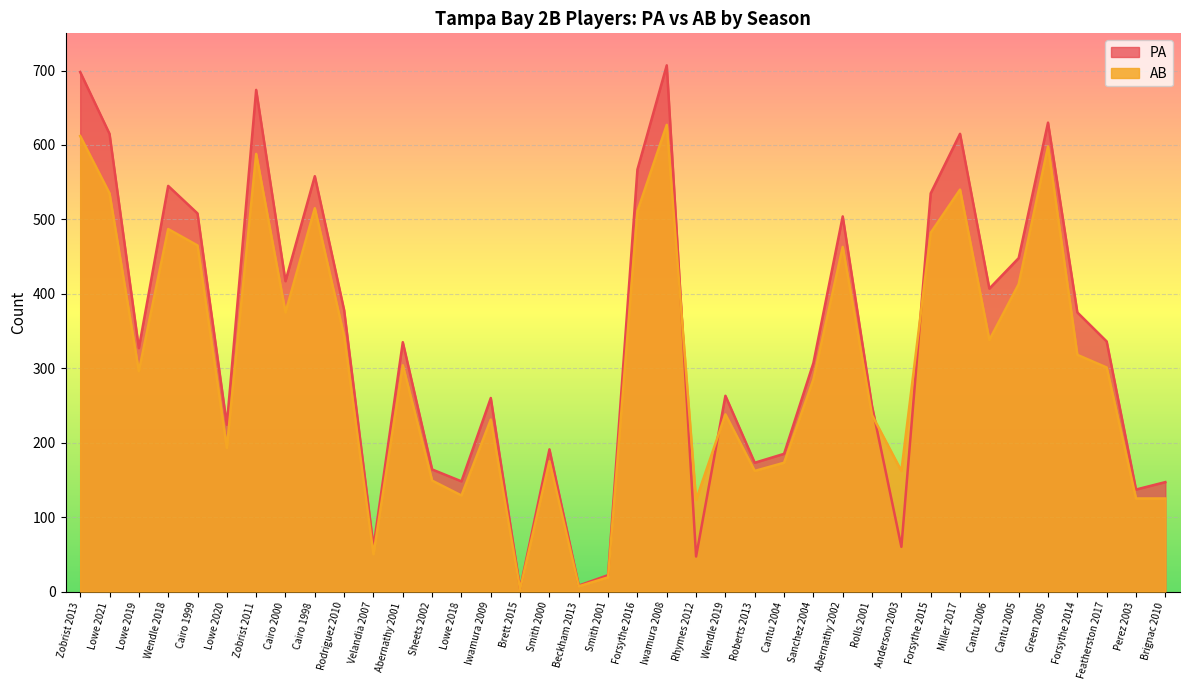

Which category has the highest value in the AB series?

Iwamura 2008